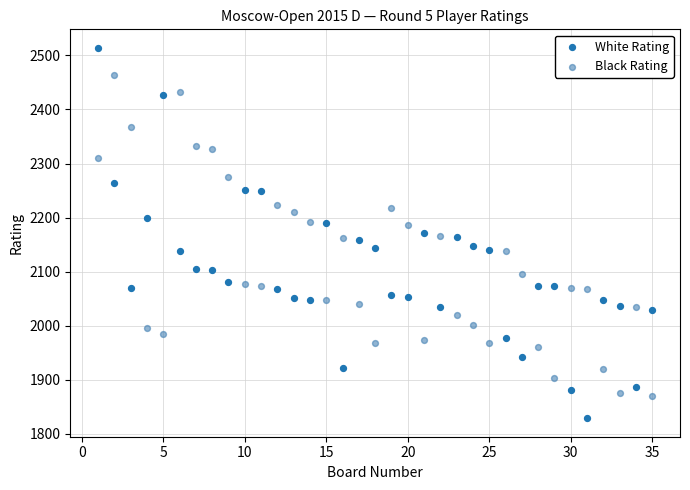

Which series has the largest Y range (max minus min)?

White Rating